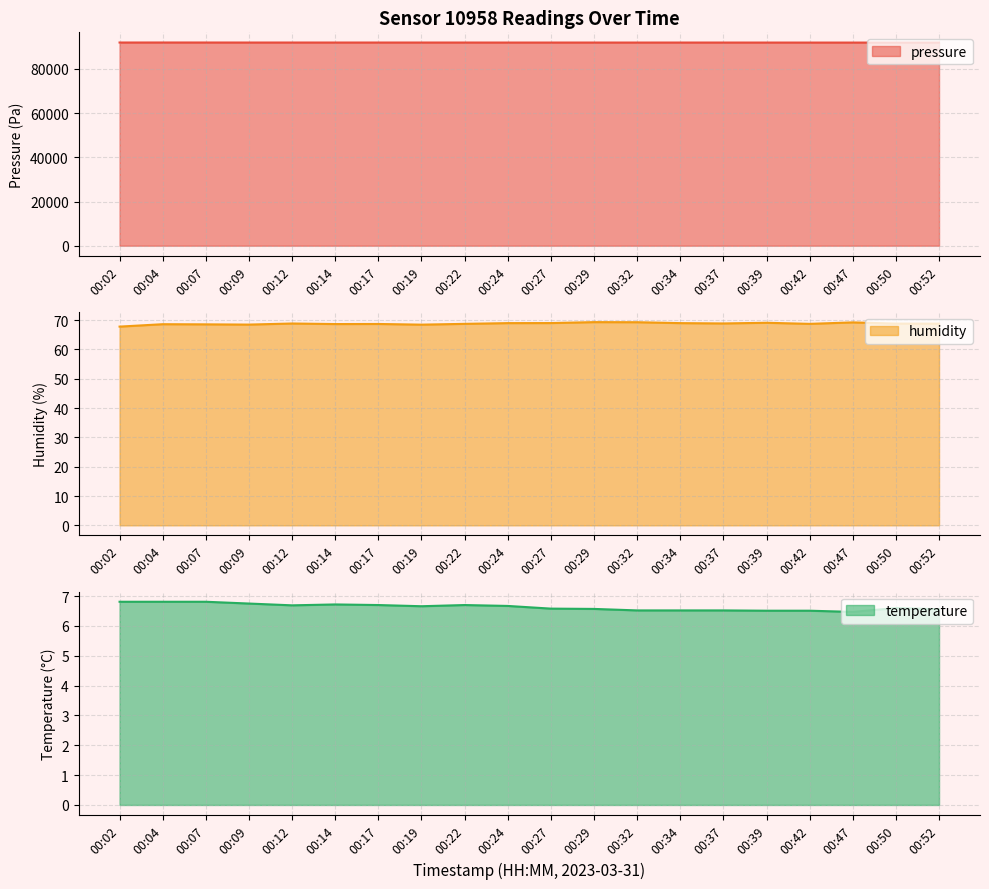

What are all the series names shown in the legend?

pressure, humidity, temperature